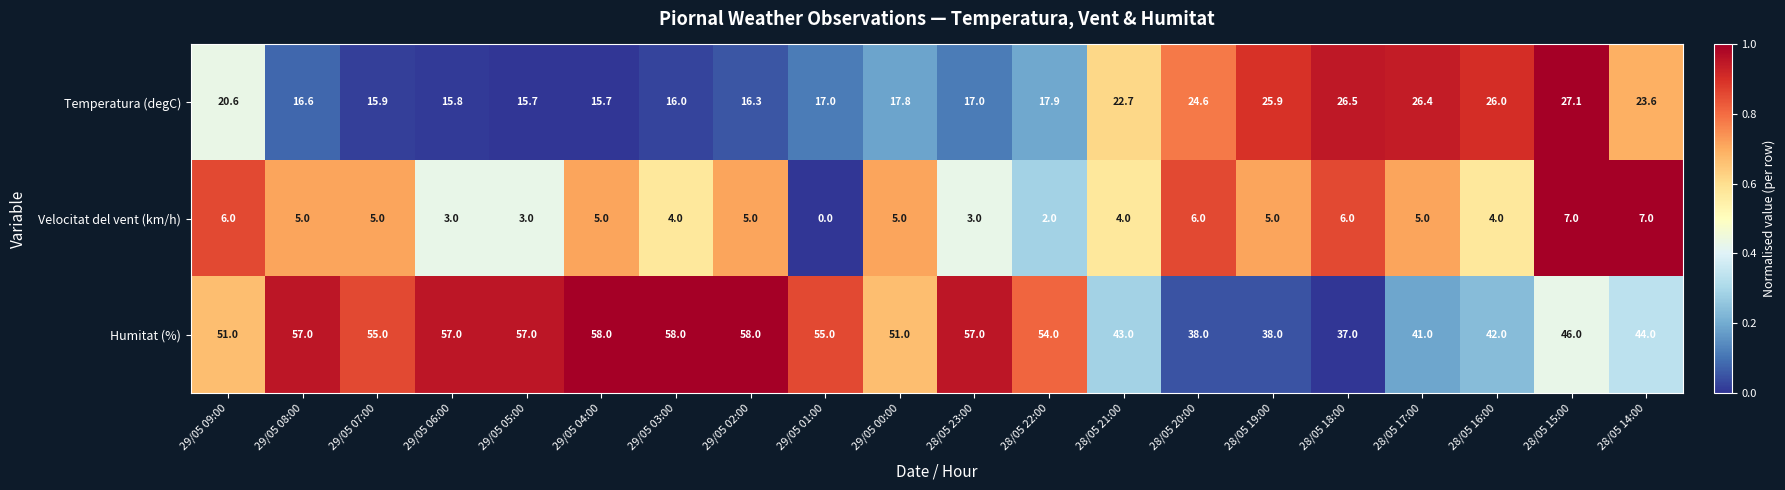

What is the average value of the Humitat (%) series?

49.9